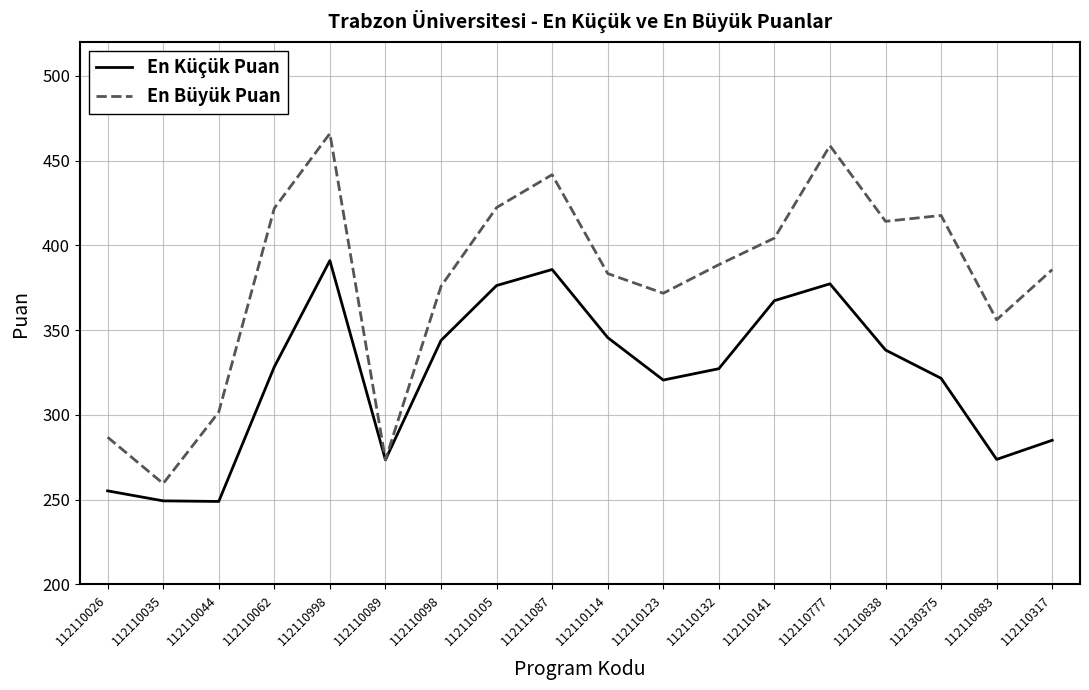

Count the number of data series in this chart.

2